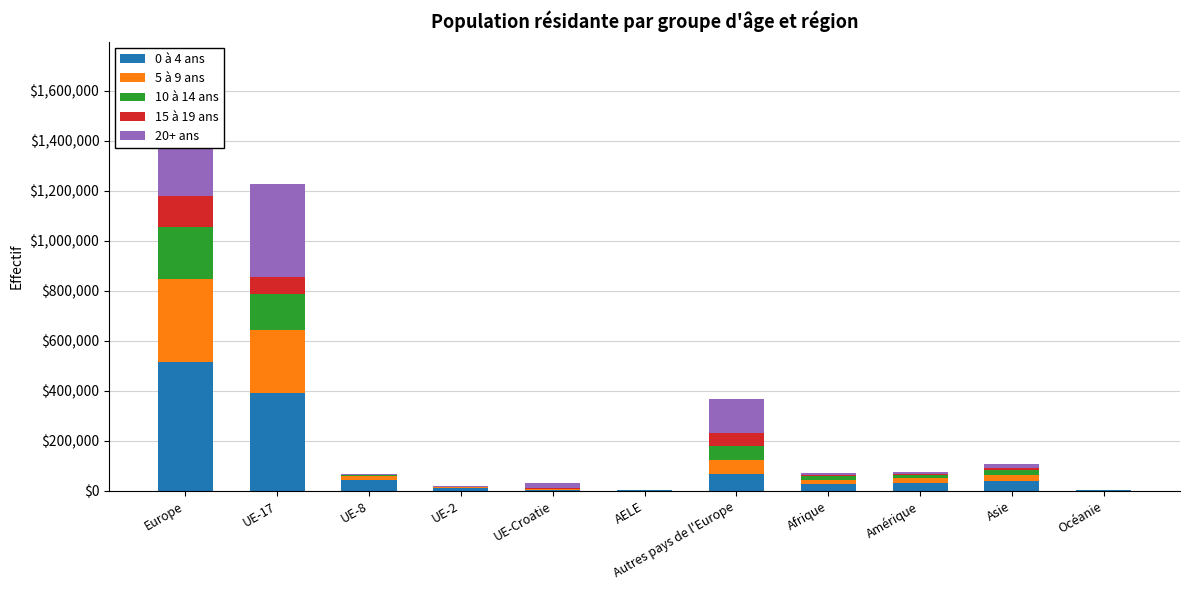

What is the minimum value for 0 à 4 ans?

1357